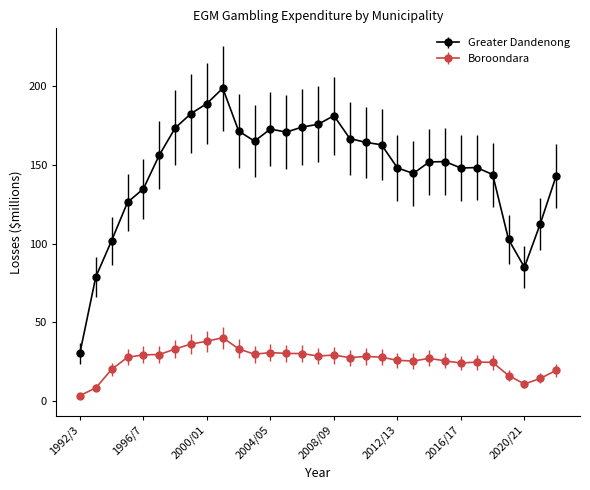

Which series has the largest total across all categories?

Greater Dandenong